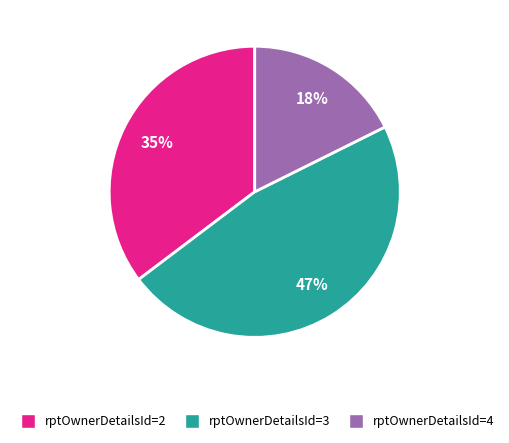

Between rptOwnerDetailsId=2 and rptOwnerDetailsId=4, which is larger?

rptOwnerDetailsId=2